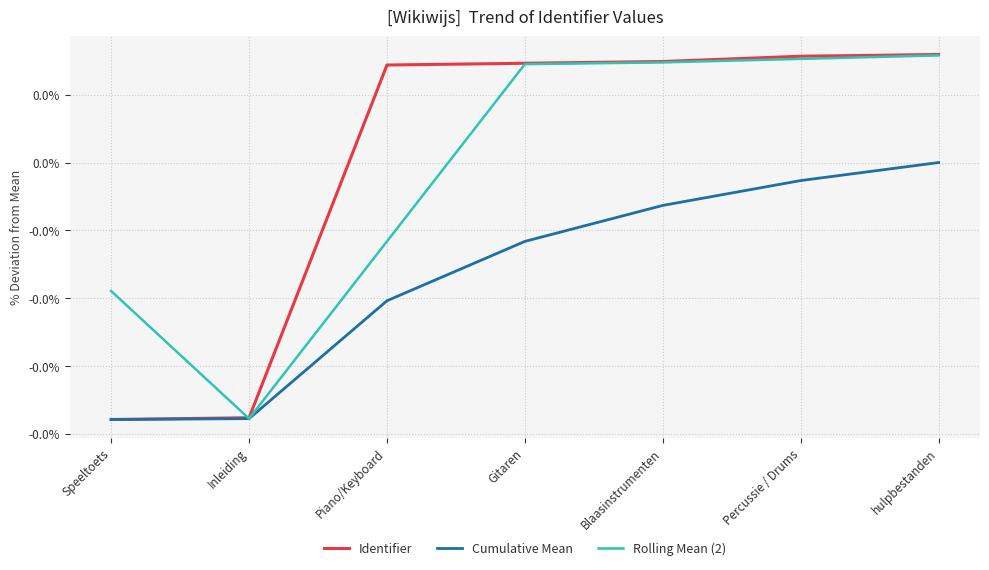

Is this an area chart (filled region under the line)?

No